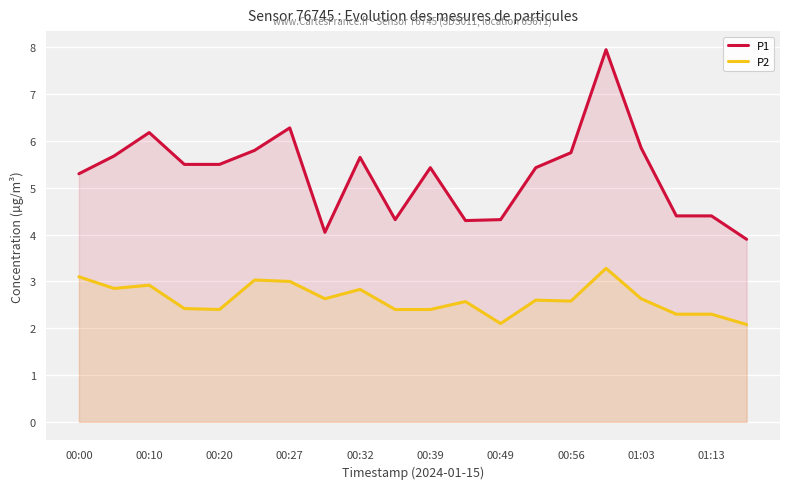

What is the difference between the maximum and minimum values in the P1 series?

4.1